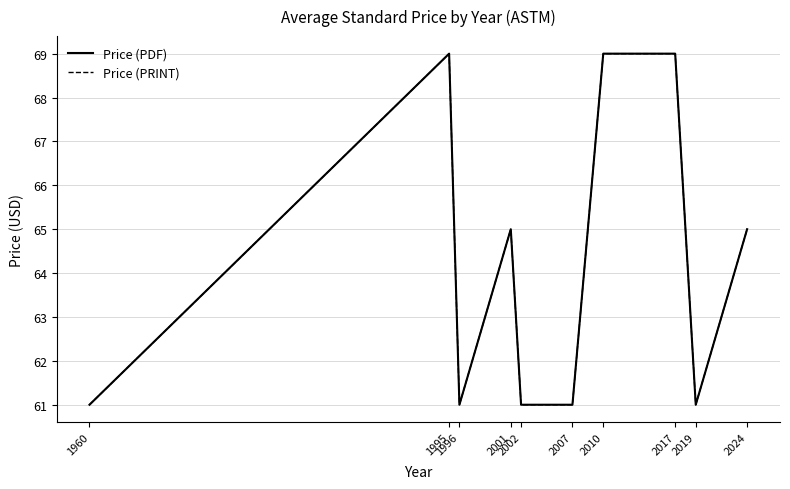

What is the difference between the second highest and second lowest values in the Price (PRINT) series?

8